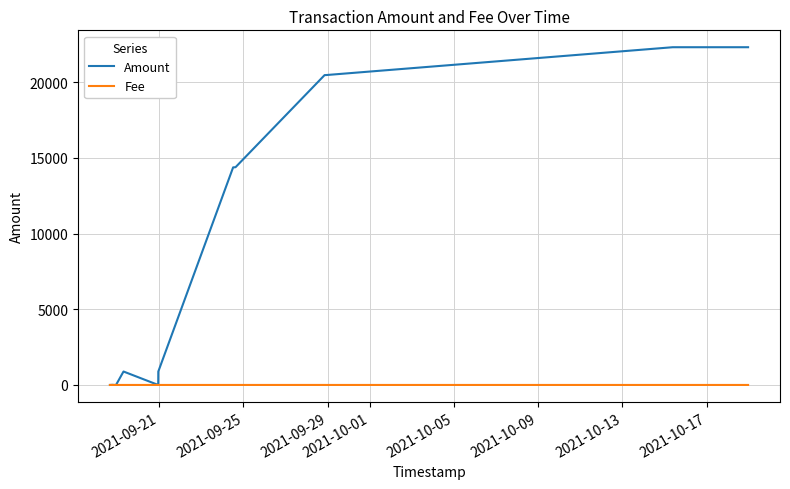

Rank the series by their maximum value, from highest to lowest.

Amount, Fee